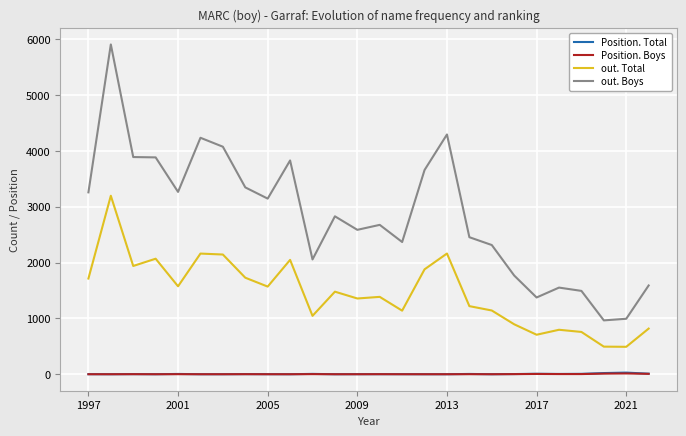

Which series has the largest range (max minus min)?

out. Boys